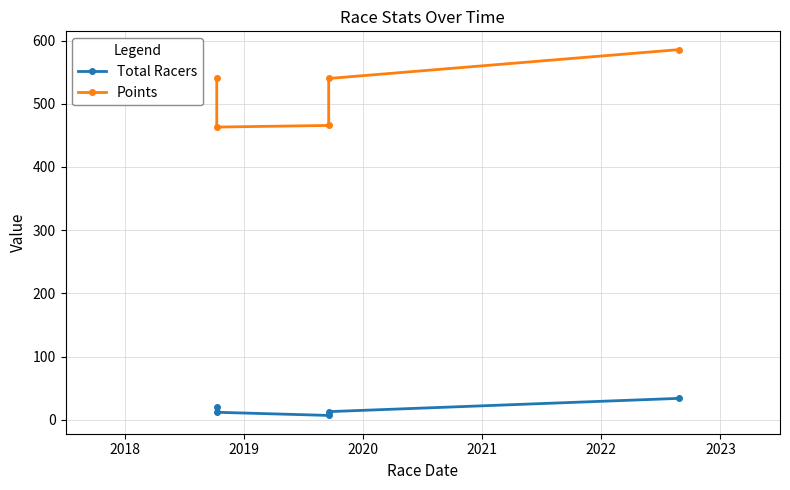

How many interior local valleys does the Total Racers series have?

1